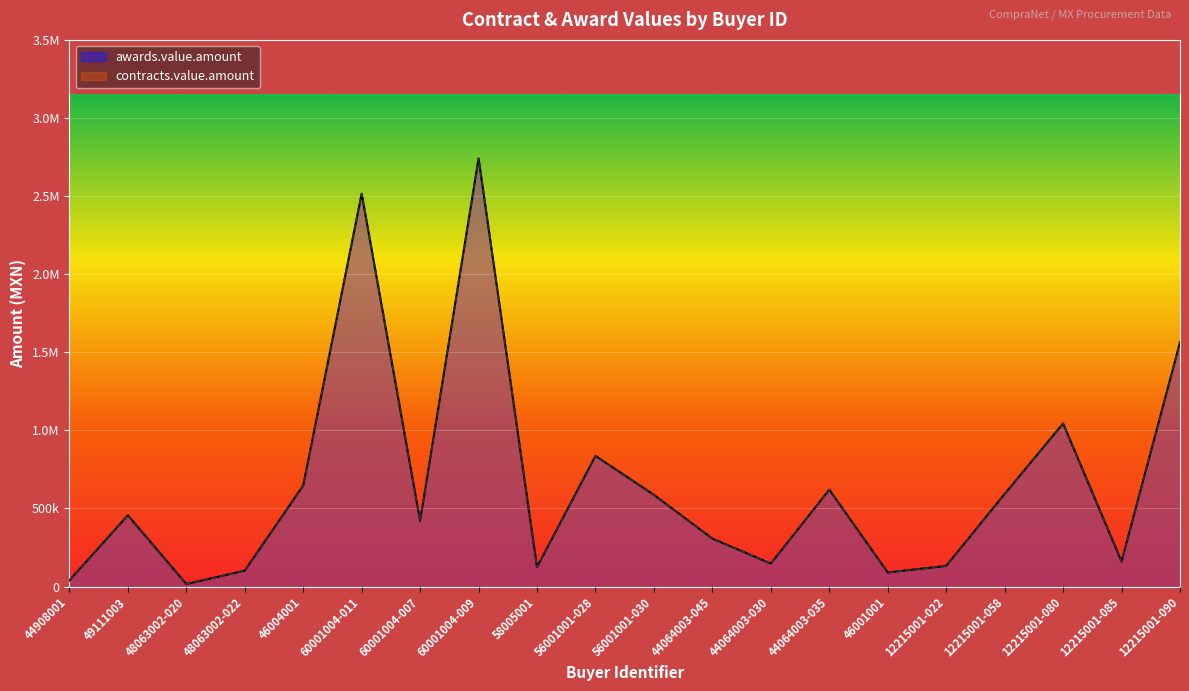

What is the label of the 5th point from the left?

46004001